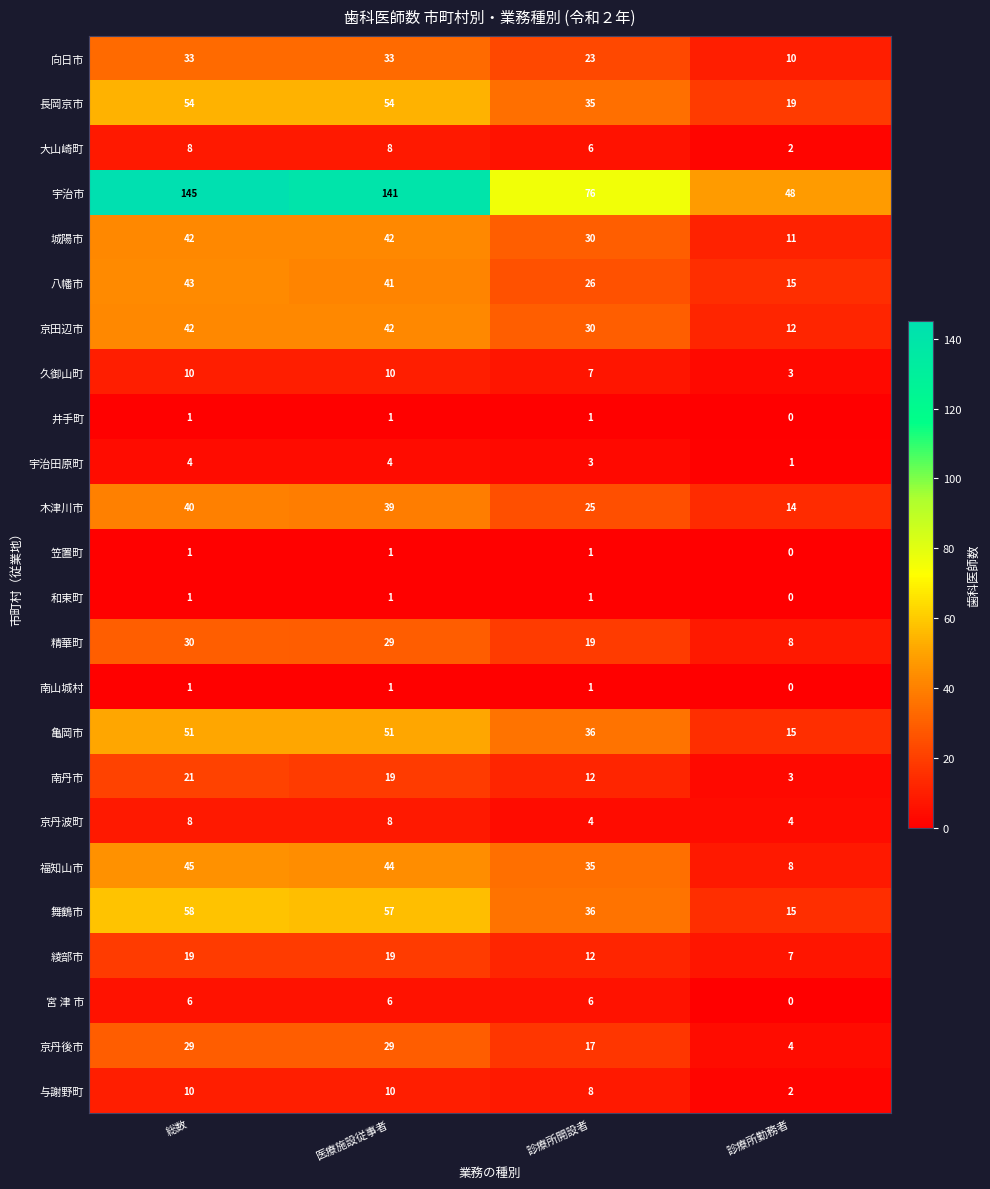

List the labels in order of 舞鶴市 value, smallest first.

診療所勤務者, 診療所開設者, 医療施設従事者, 総数